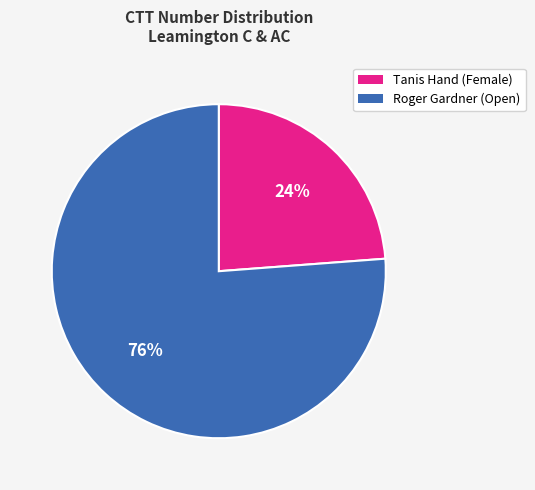

How many segments does this pie chart have?

2